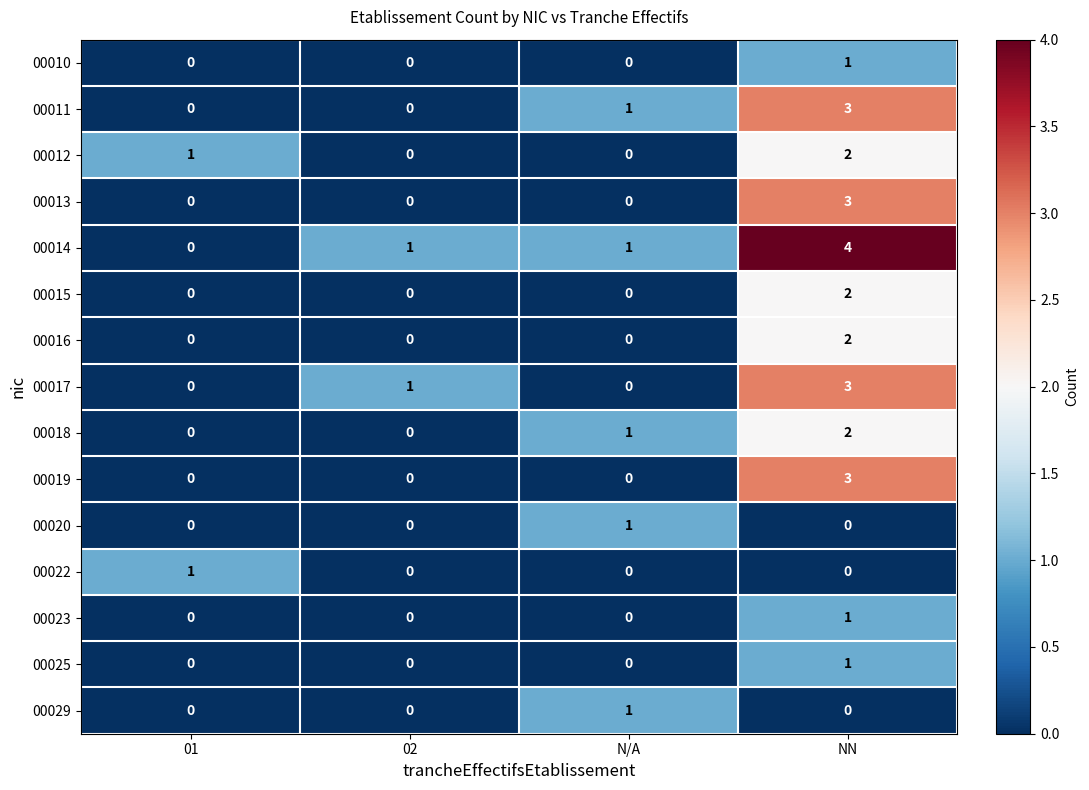

Count the 00013 values in the range 0 to 3.

4